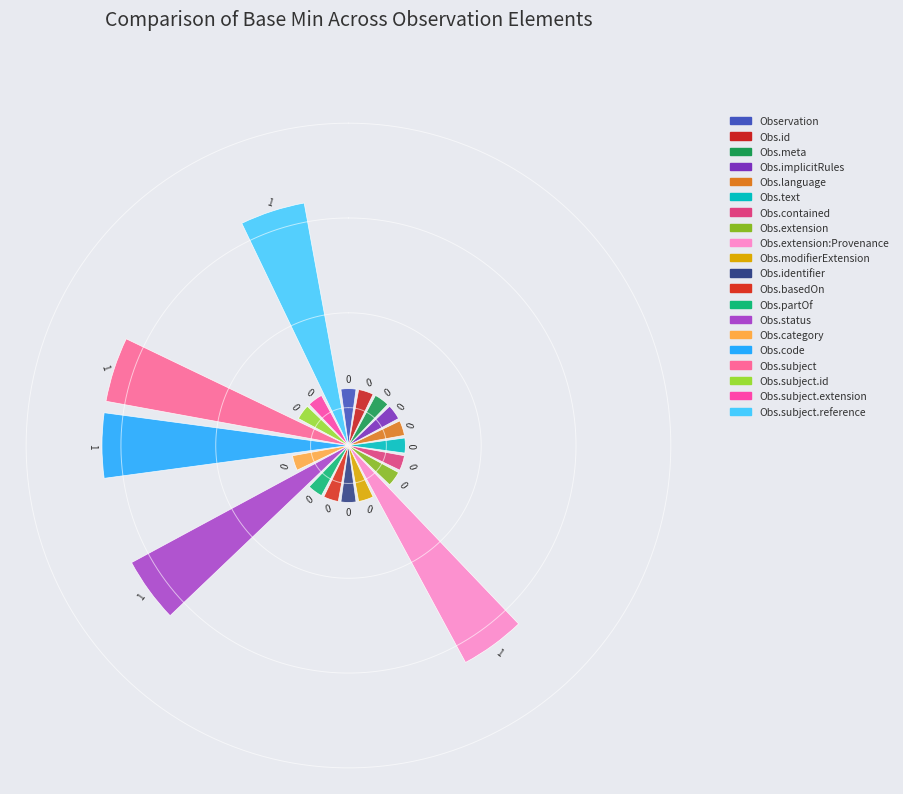

To the nearest percent, what is the difference between the largest and smallest slice percentages?

9%